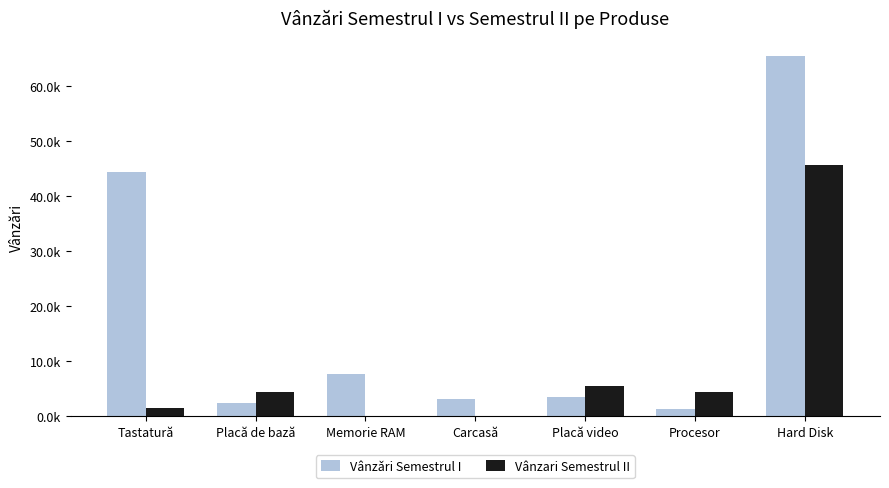

Reading left to right, list all the values displayed in this chart.

Vânzǎri Semestrul I: 44326	2465	7688	3122	3425	1234	65434
Vânzari Semestrul II: 1500	4321	0	0	5467	4432	45641